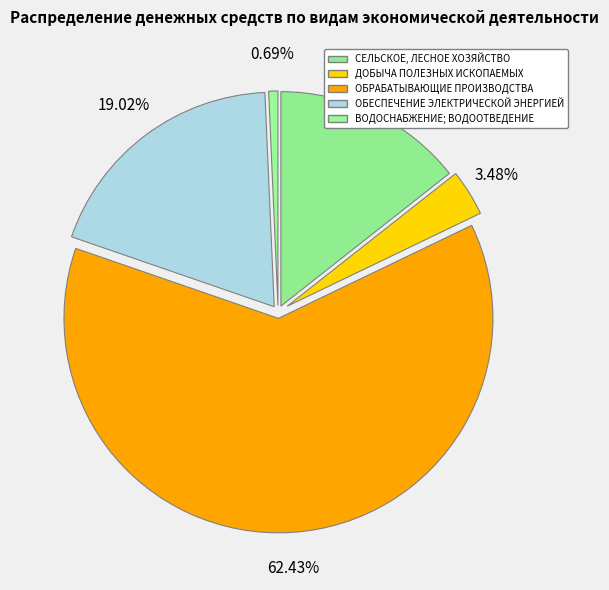

What is the total percentage of ОБЕСПЕЧЕНИЕ ЭЛЕКТРИЧЕСКОЙ ЭНЕРГИЕЙ and СЕЛЬСКОЕ, ЛЕСНОЕ ХОЗЯЙСТВО?

33.4%